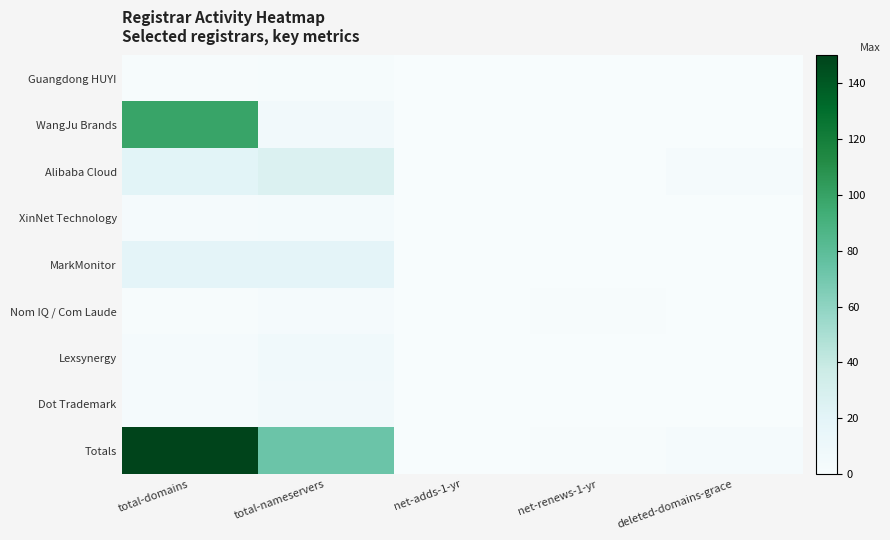

What is the total value across all series at total-nameservers?

146